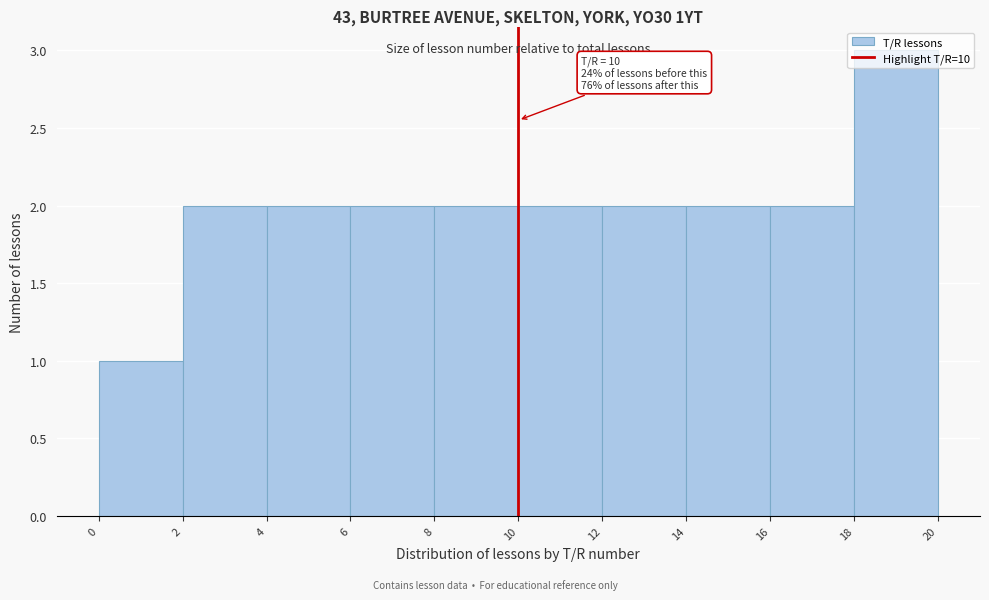

Which range on the x-axis has the tallest bar?

18 to 20